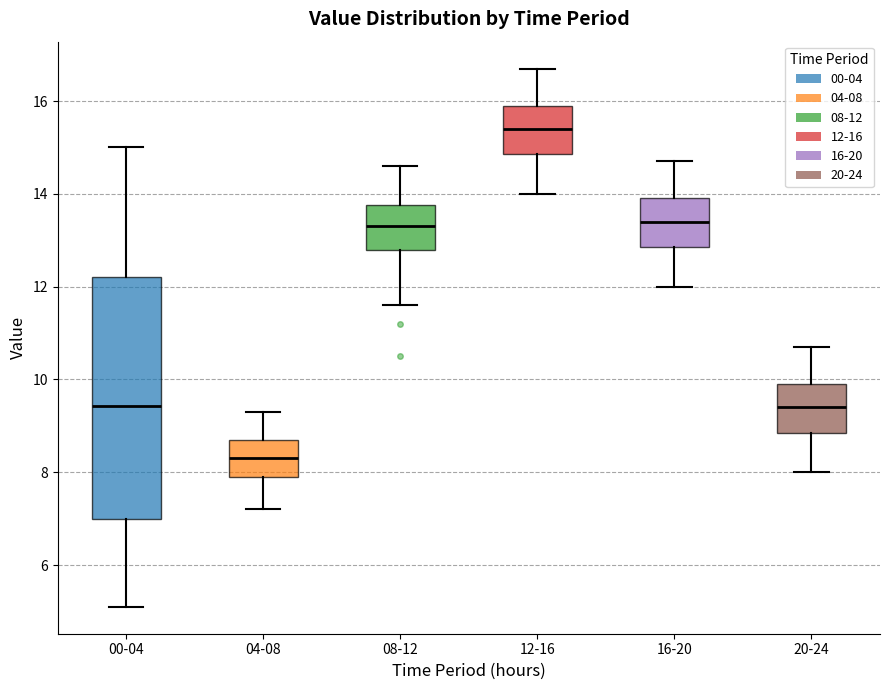

Reading left to right, transcribe this box plot: for each box, give where its median line is, the range the box spans, and where its two whiskers end, as read against the y-axis. The values are not printed on the chart, so give them approximately, as read against the axis.

00-04: median 9.4, box 7.0 to 12.2, whiskers 5.2 to 15.0
04-08: median 8.4, box 8.0 to 8.8, whiskers 7.2 to 9.4
08-12: median 13.4, box 12.8 to 13.8, whiskers 11.6 to 14.6
12-16: median 15.4, box 14.8 to 16.0, whiskers 14.0 to 16.8
16-20: median 13.4, box 12.8 to 14.0, whiskers 12.0 to 14.8
20-24: median 9.4, box 8.8 to 10.0, whiskers 8.0 to 10.8